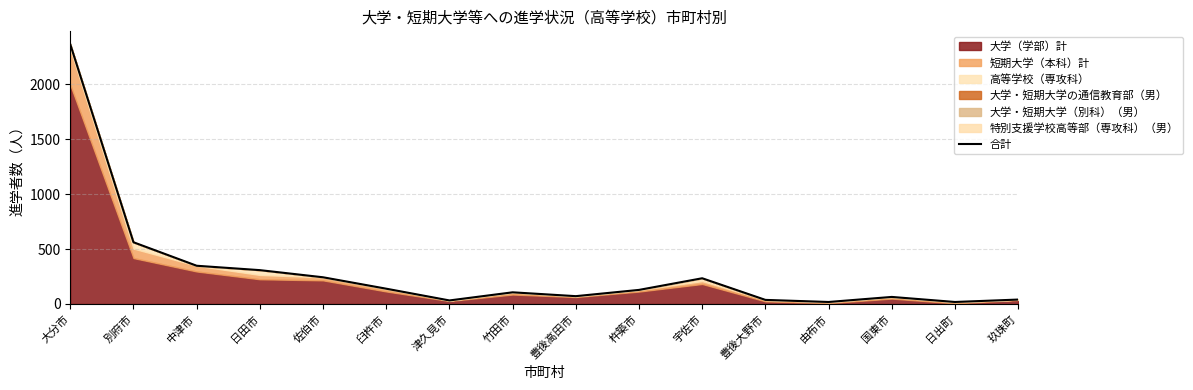

What is the difference between the values at 日出町 and 佐伯市?

225